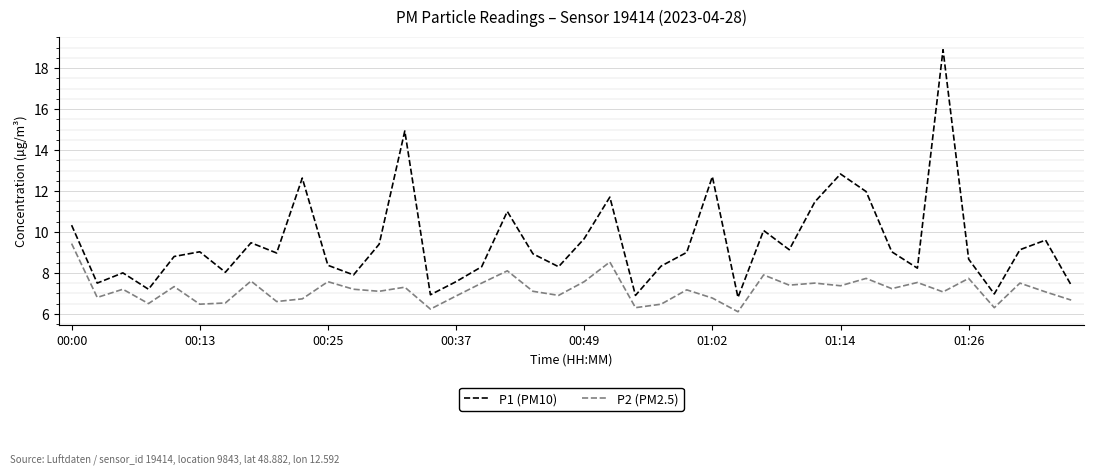

Which series has the widest spread of values?

P1 (PM10)